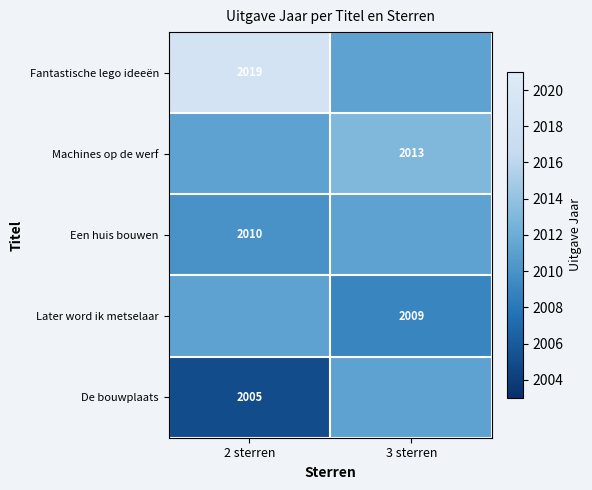

At which category is the sum across all series the highest?

2 sterren